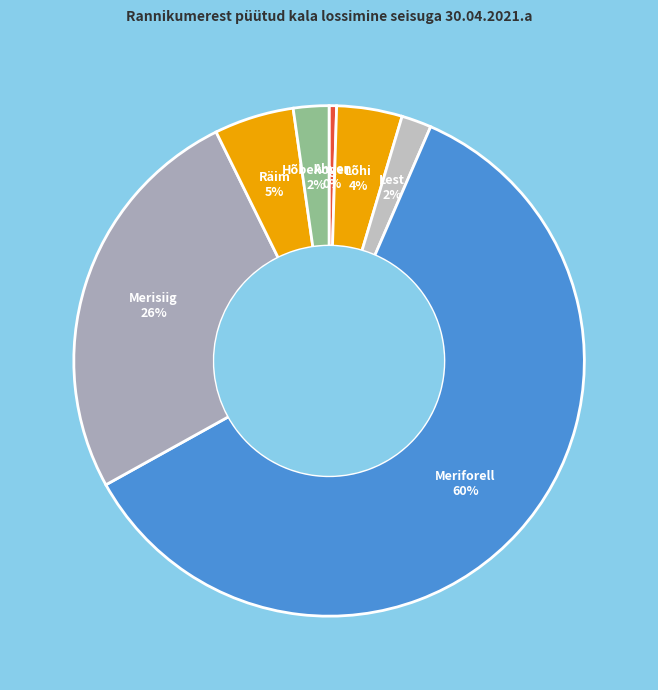

Which has a higher value, Ahven 0% or Räim 5%?

Räim 5%